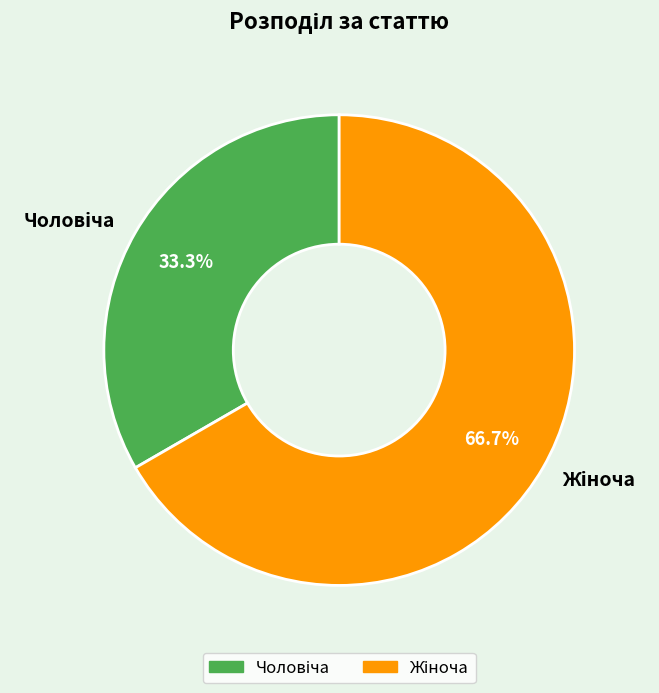

To the nearest percent, what is the difference between the largest and smallest slice percentages?

33%